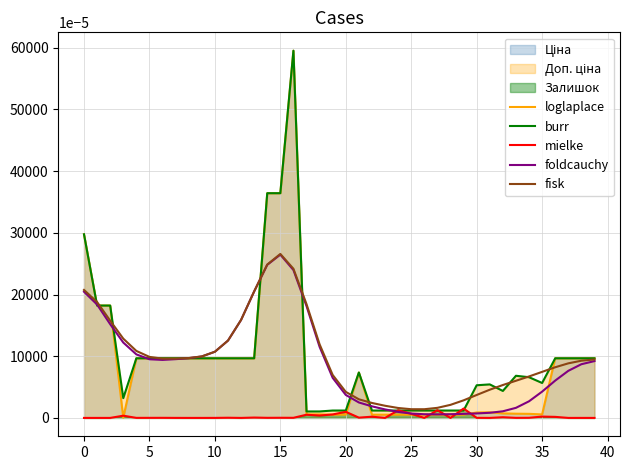

True or false: foldcauchy has a value of 0.2 at 0.

True